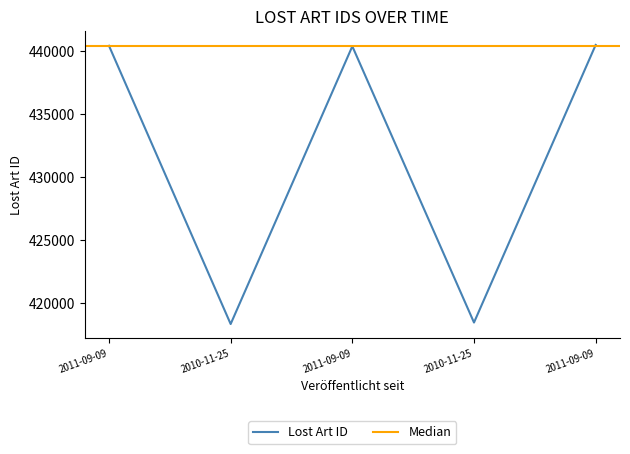

True or false: the data shows 599454 at 2011-09-09.

False